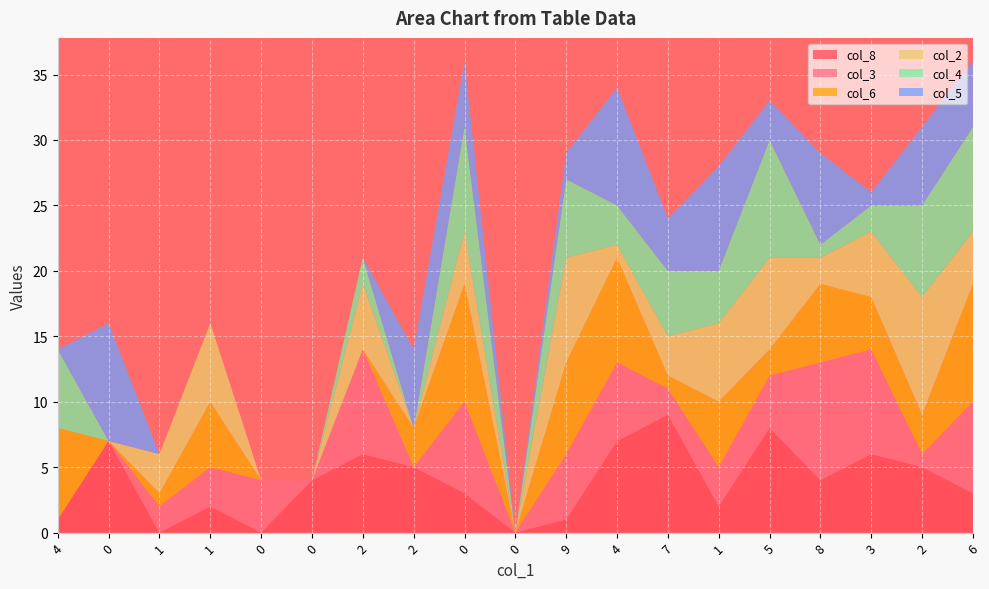

Reading left to right, list all the values displayed in this chart.

col_8: 1	7	0	2	0	4	6	5	3	0	1	7	9	2	8	4	6	5	3
col_3: 0	0	2	3	4	0	8	0	7	0	5	6	2	3	4	9	8	1	7
col_6: 7	0	1	5	0	0	0	3	9	0	7	8	1	5	2	6	4	3	9
col_2: 0	0	3	6	0	0	5	0	4	0	8	1	3	6	7	2	5	9	4
col_4: 6	0	0	0	0	0	2	0	8	0	6	3	5	4	9	1	2	7	8
col_5: 0	9	0	0	0	0	0	6	5	0	2	9	4	8	3	7	1	6	5